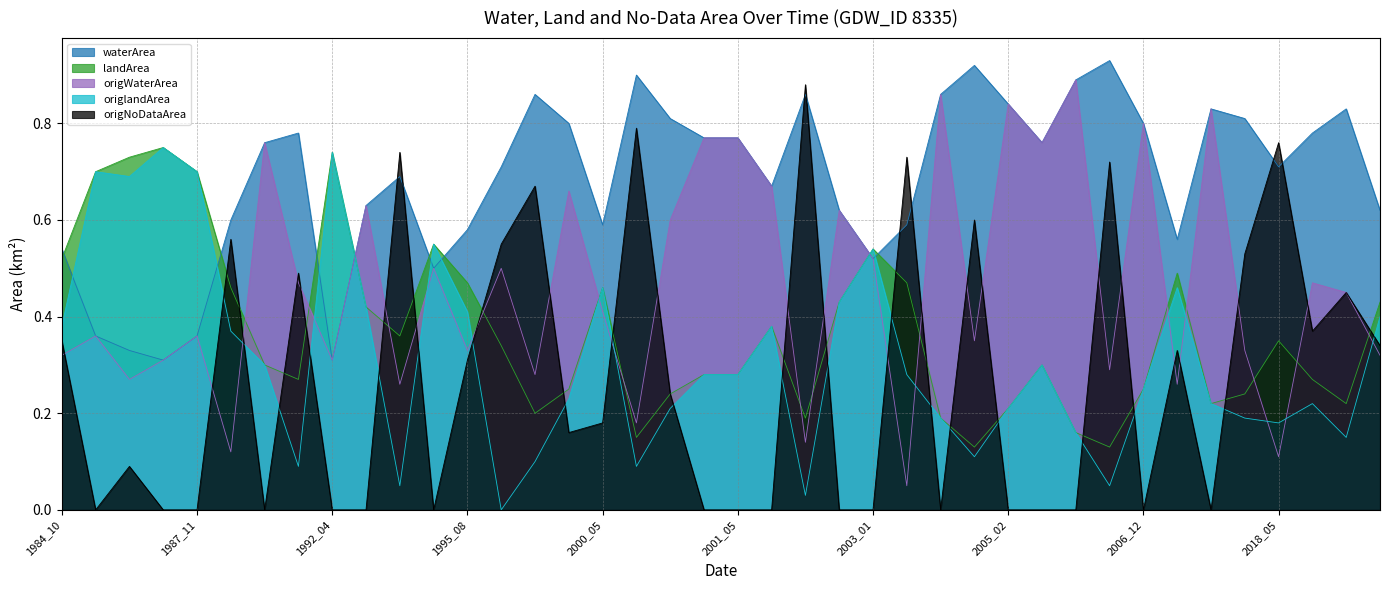

Where is origlandArea nearest to the value 0?

1998_06